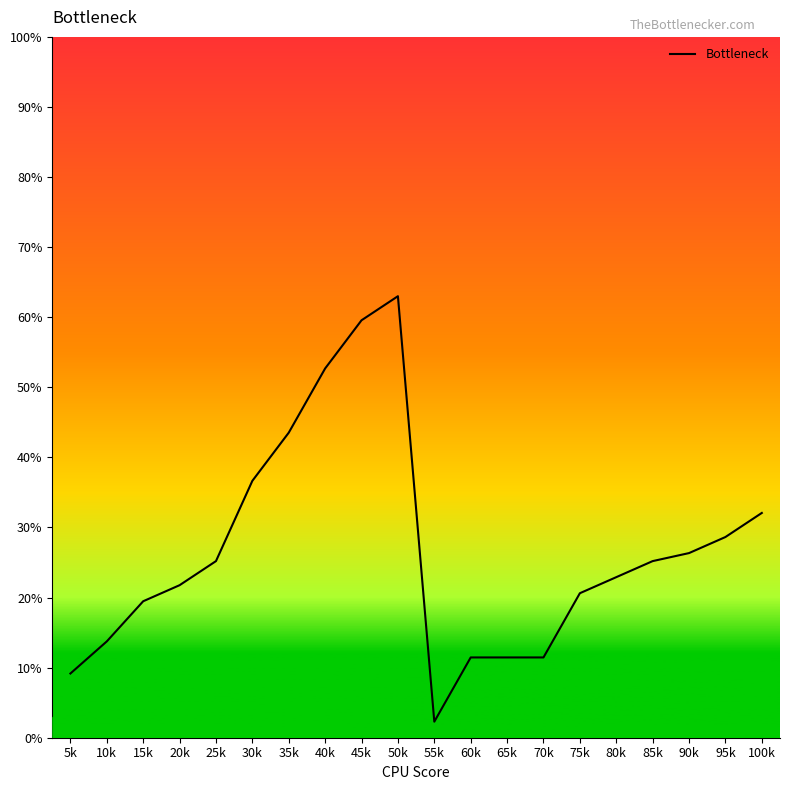

What is the difference between the second highest and second lowest values?

50.4